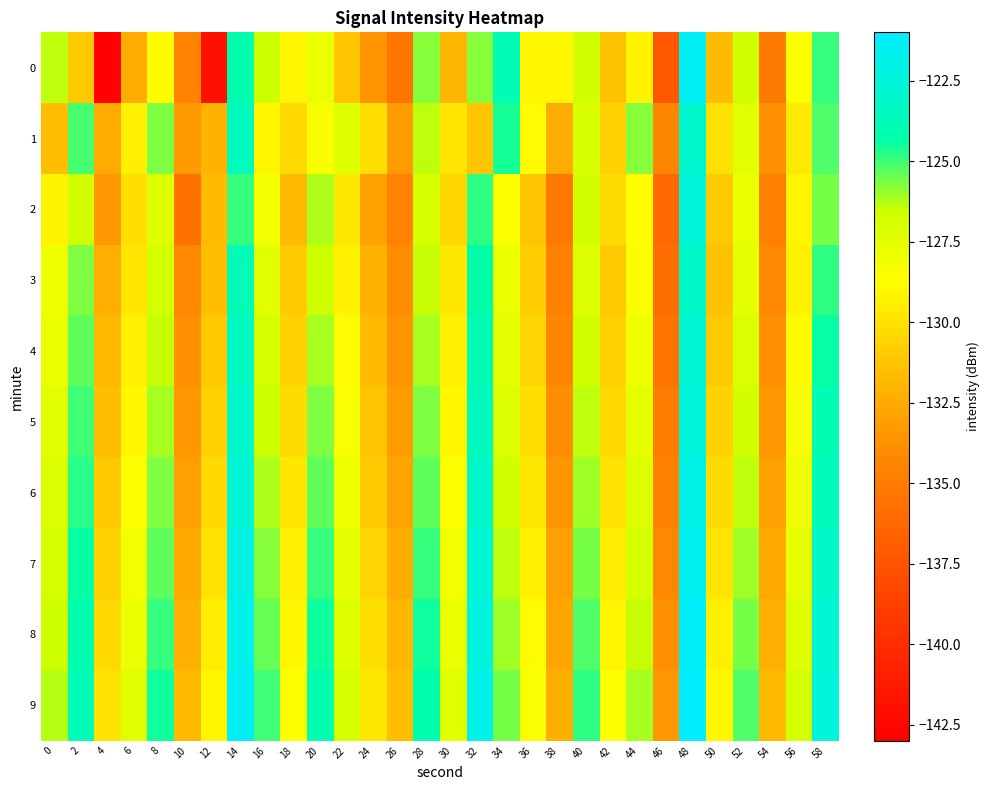

What is the total value across all series at 54?

-1334.6